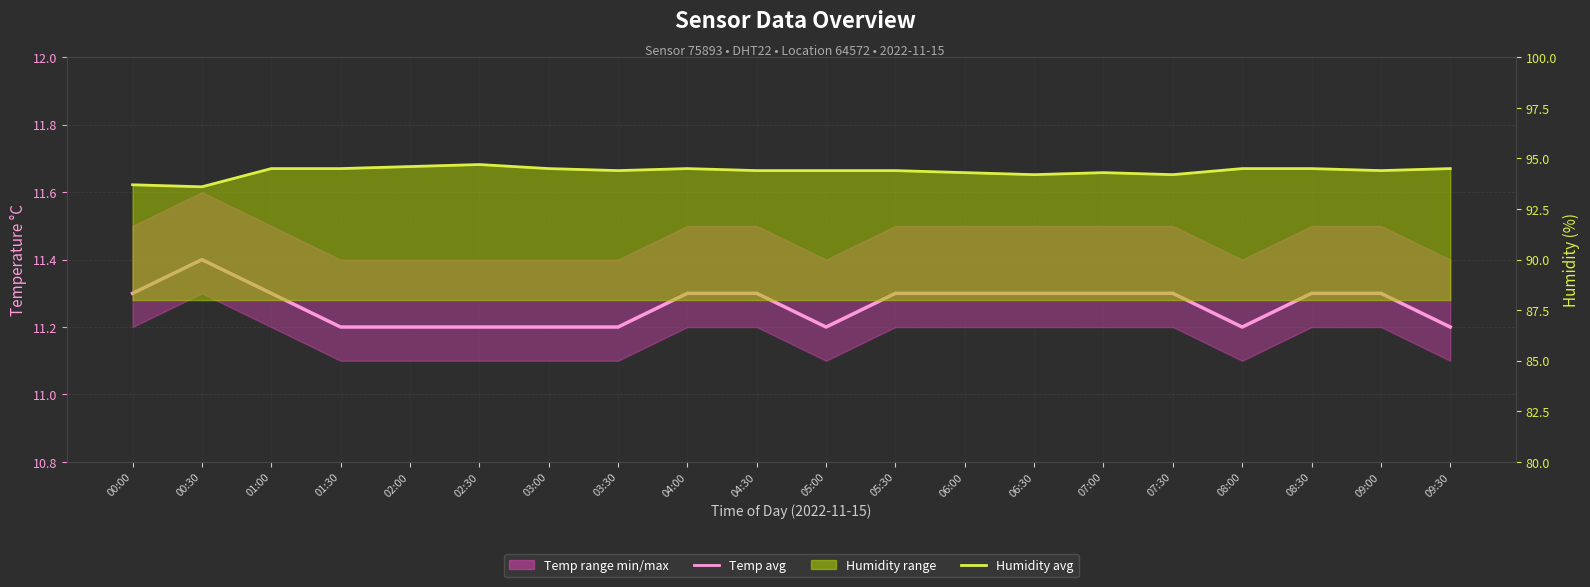

What is the lowest value of the Humidity avg series?

93.6